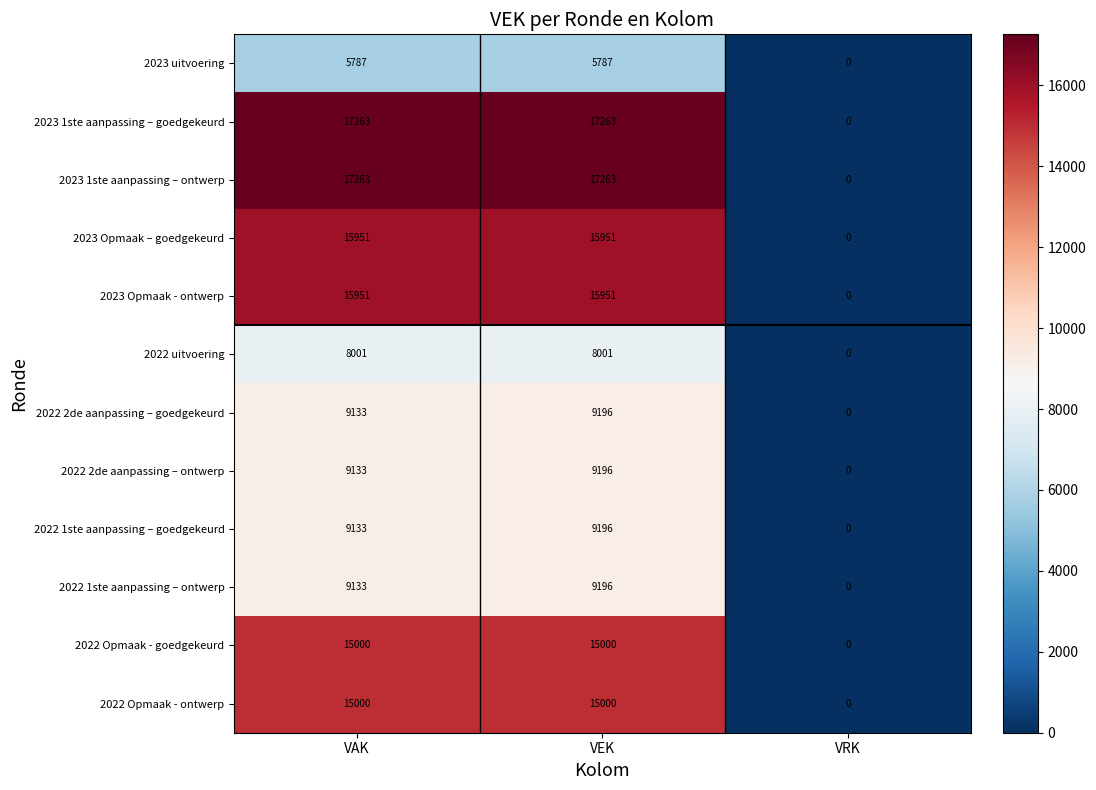

True or false: 2023 1ste aanpassing – goedgekeurd has a value of 17263 at VAK.

True